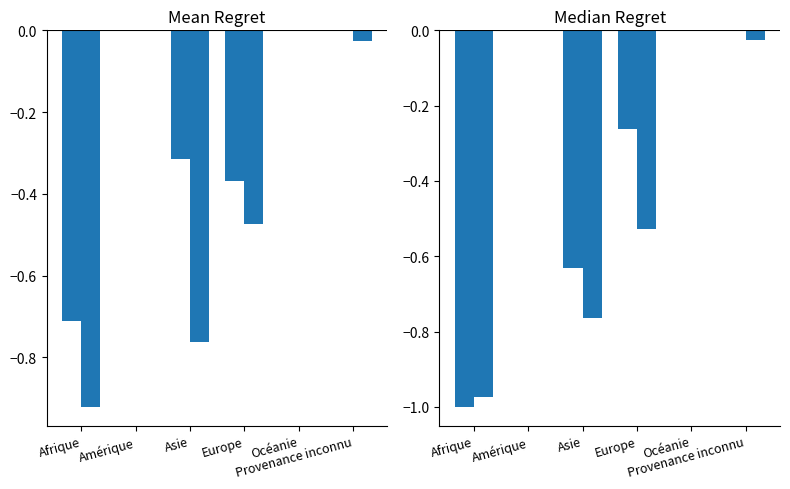

Which has a higher value, Océanie or Afrique?

Océanie